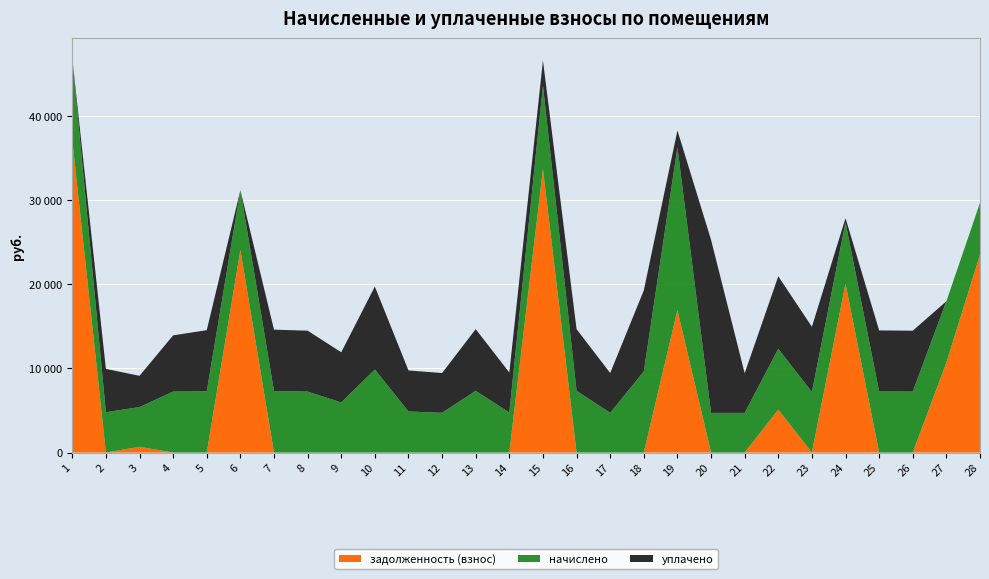

Reading right to left, what are all the values shown in this chart?

задолженность (взнос): 28=23537.1	27=10703.6	26=0.0	25=0.0	24=20094.0	23=0.0	22=5097.0	21=0.0	20=0.0	19=16941.8	18=0.0	17=0.0	16=0.0	15=33734.7	14=0.0	13=0.0	12=0.0	11=0.0	10=0.0	9=0.0	8=0.0	7=0.0	6=24108.7	5=0.0	4=0.0	3=682.7	2=0.0	1=37179.2
начислено: 28=6174.7	27=7296.0	26=7249.9	25=7265.3	24=7296.0	23=7203.8	22=7249.9	21=4715.5	20=4715.5	19=19380.2	18=9646.1	17=4730.9	16=7342.1	15=9922.6	14=4761.6	13=7342.1	12=4730.9	11=4884.5	10=9876.5	9=5964.8	8=7249.9	7=7311.4	6=7111.7	5=7280.6	4=7249.9	3=4730.9	2=4792.3	1=9753.6
уплачено: 28=0.0	27=0.0	26=7249.9	25=7265.3	24=500.0	23=7757.3	22=8626.1	21=4715.6	20=20602.8	19=2000.0	18=9646.1	17=4730.9	16=7342.1	15=3000.0	14=4761.6	13=7342.1	12=4730.9	11=4884.5	10=9876.5	9=5964.8	8=7249.9	7=7311.4	6=0.0	5=7280.6	4=6693.0	3=3715.4	2=5160.5	1=0.0